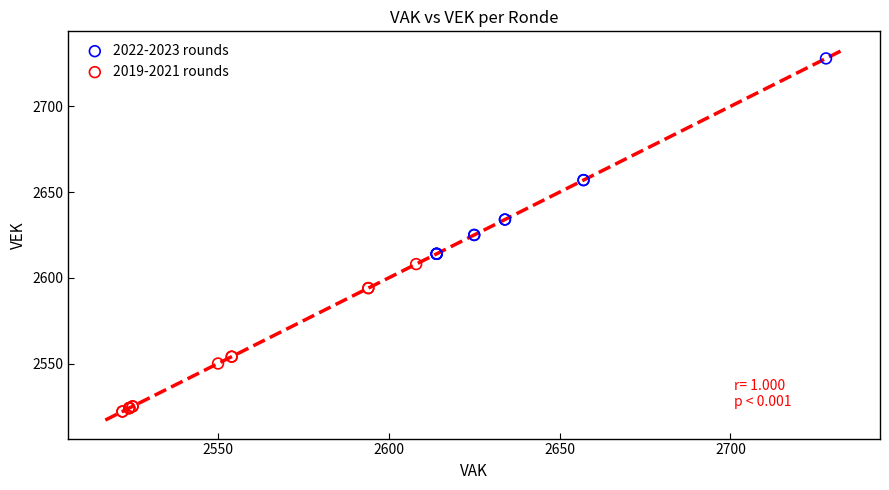

Which series reaches the maximum Y coordinate?

2022-2023 rounds